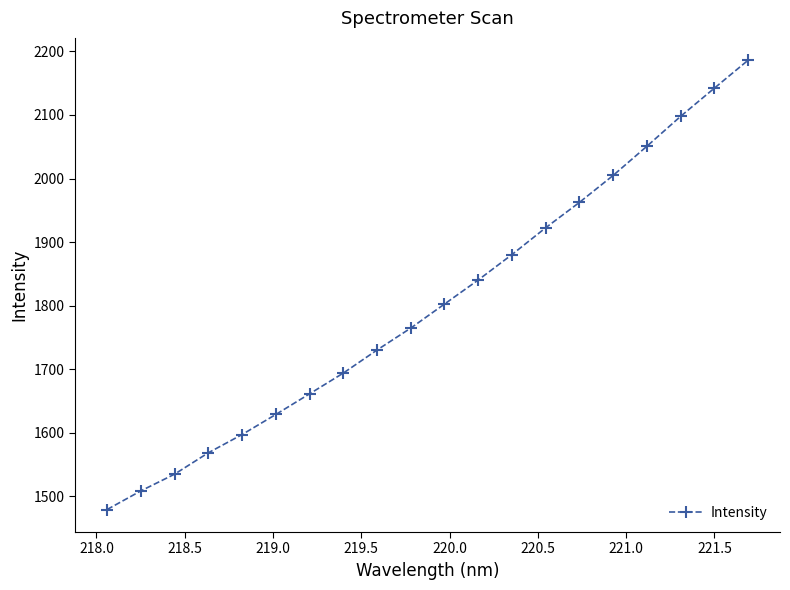

True or false: the data has more than 2 interior local peaks.

False